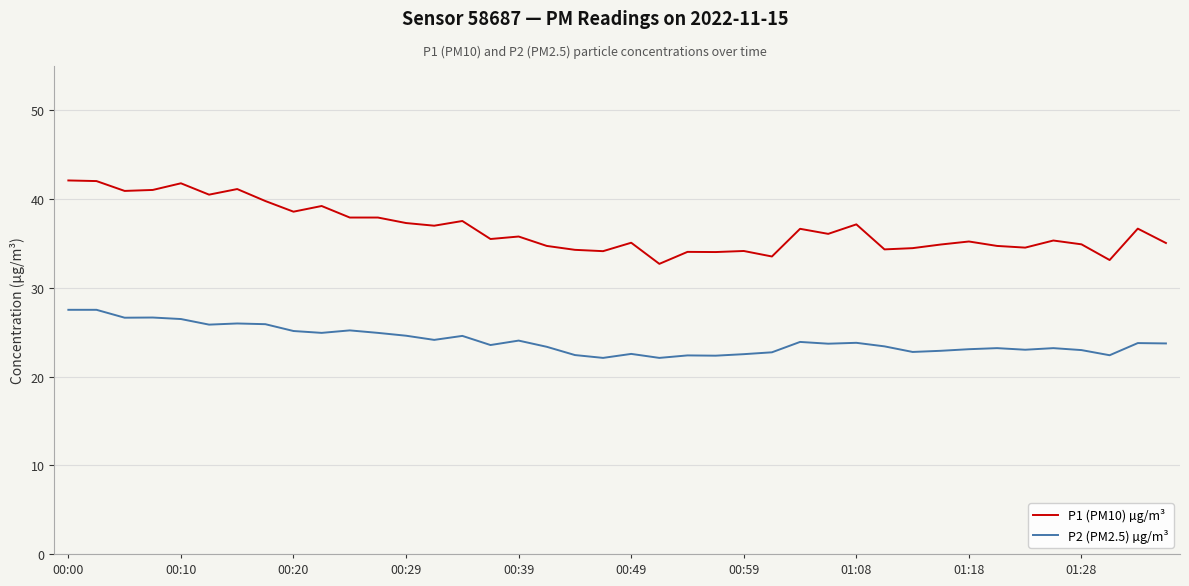

Rank the series by their average value, from highest to lowest.

P1 (PM10) µg/m³, P2 (PM2.5) µg/m³